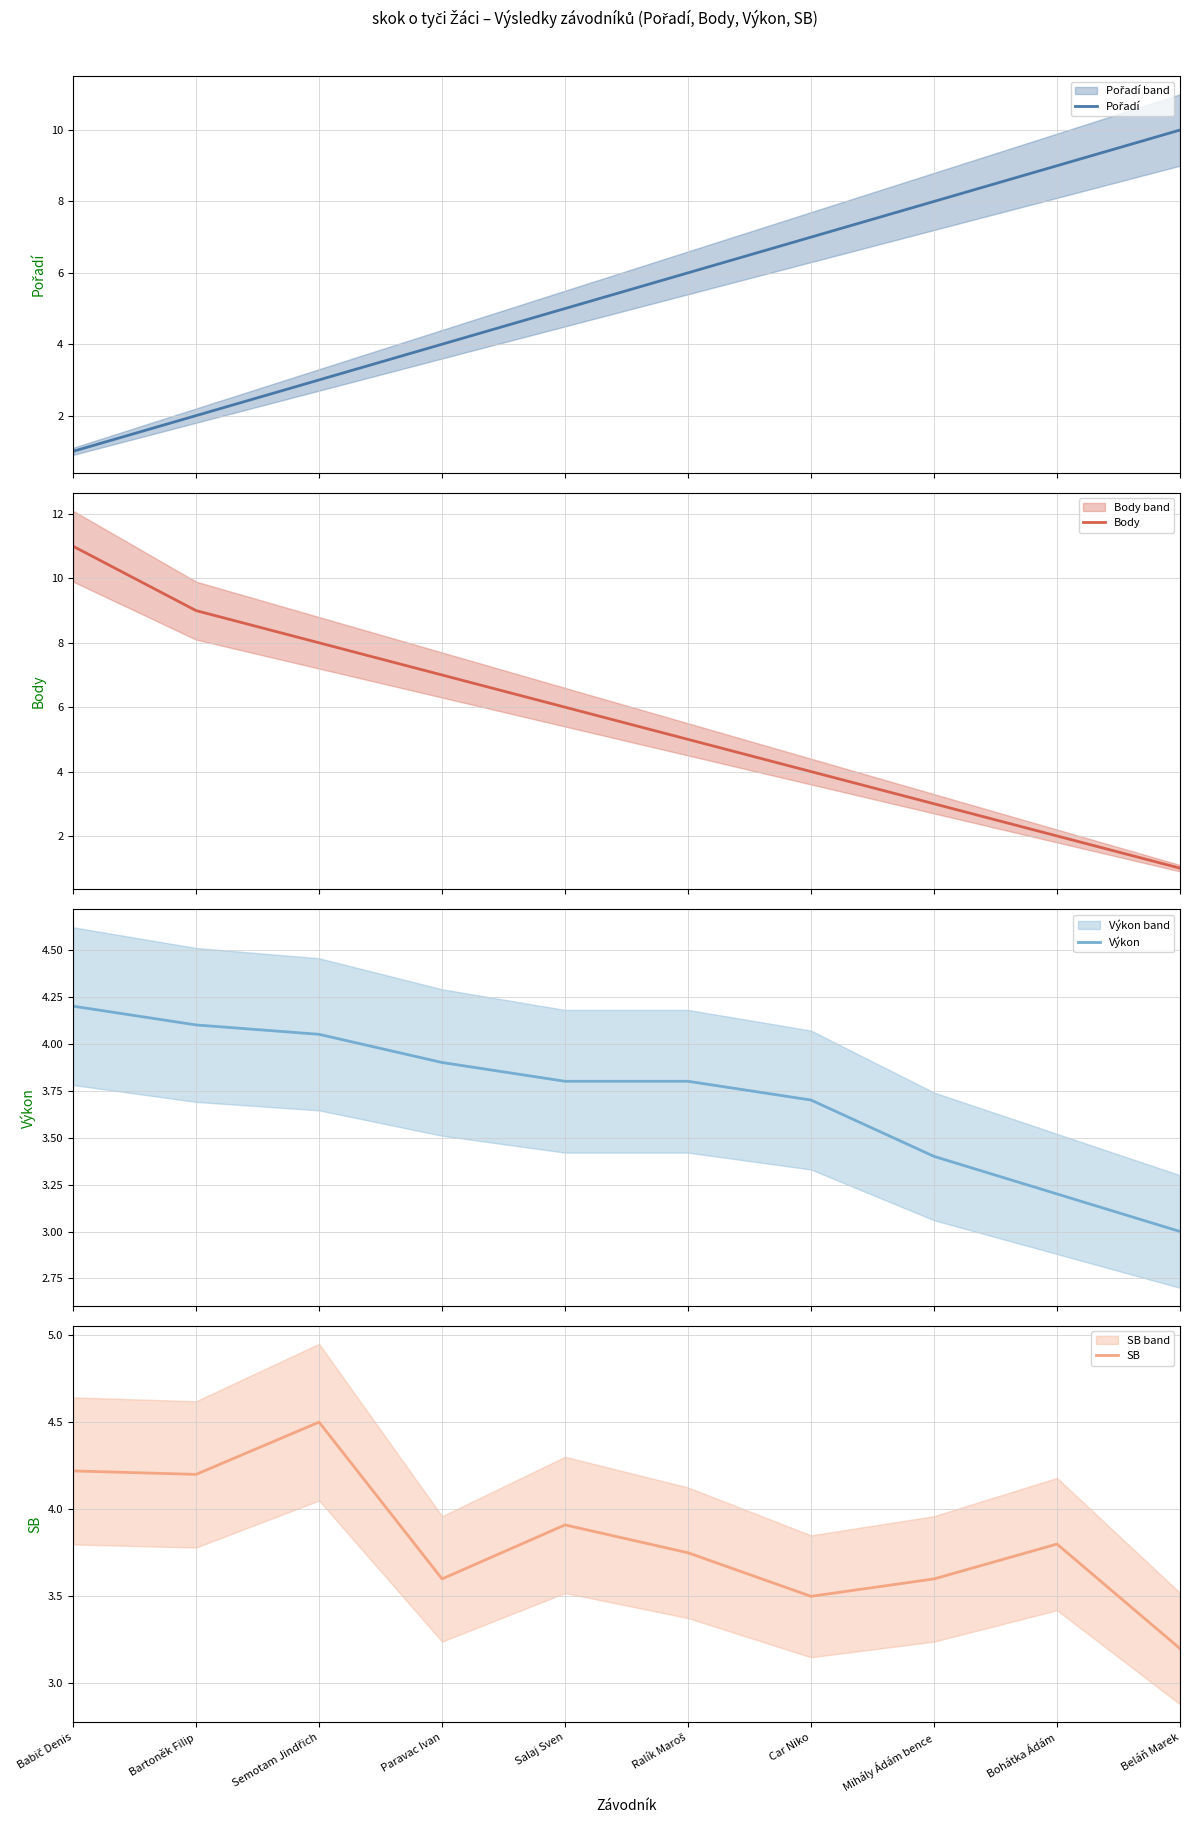

Reading left to right, list all the values displayed in this chart.

Pořadí: 1.0	2.0	3.0	4.0	5.0	6.0	7.0	8.0	9.0	10.0
Body: 11.0	9.0	8.0	7.0	6.0	5.0	4.0	3.0	2.0	1.0
Výkon: 4.2	4.1	4.0	3.9	3.8	3.8	3.7	3.4	3.2	3.0
SB: 4.2	4.2	4.5	3.6	3.9	3.8	3.5	3.6	3.8	3.2